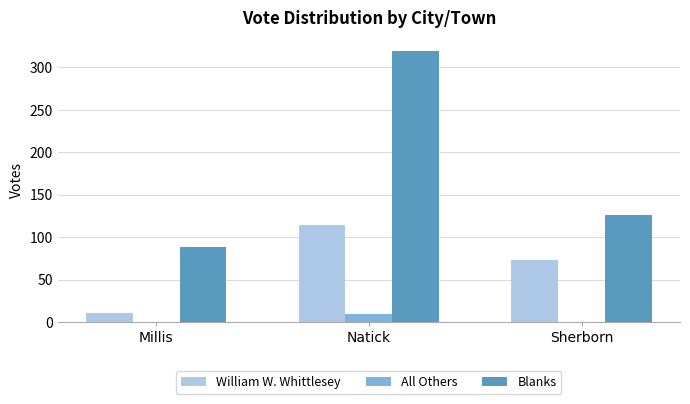

Read the William W. Whittlesey value at Natick, to the nearest 10.

110